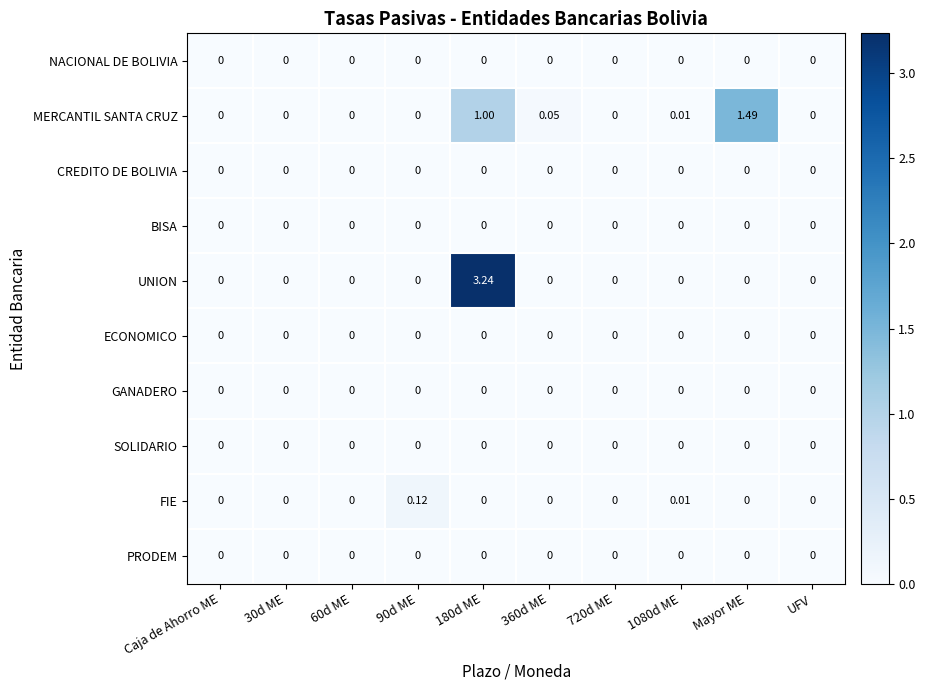

Which series has the largest total across all categories?

UNION